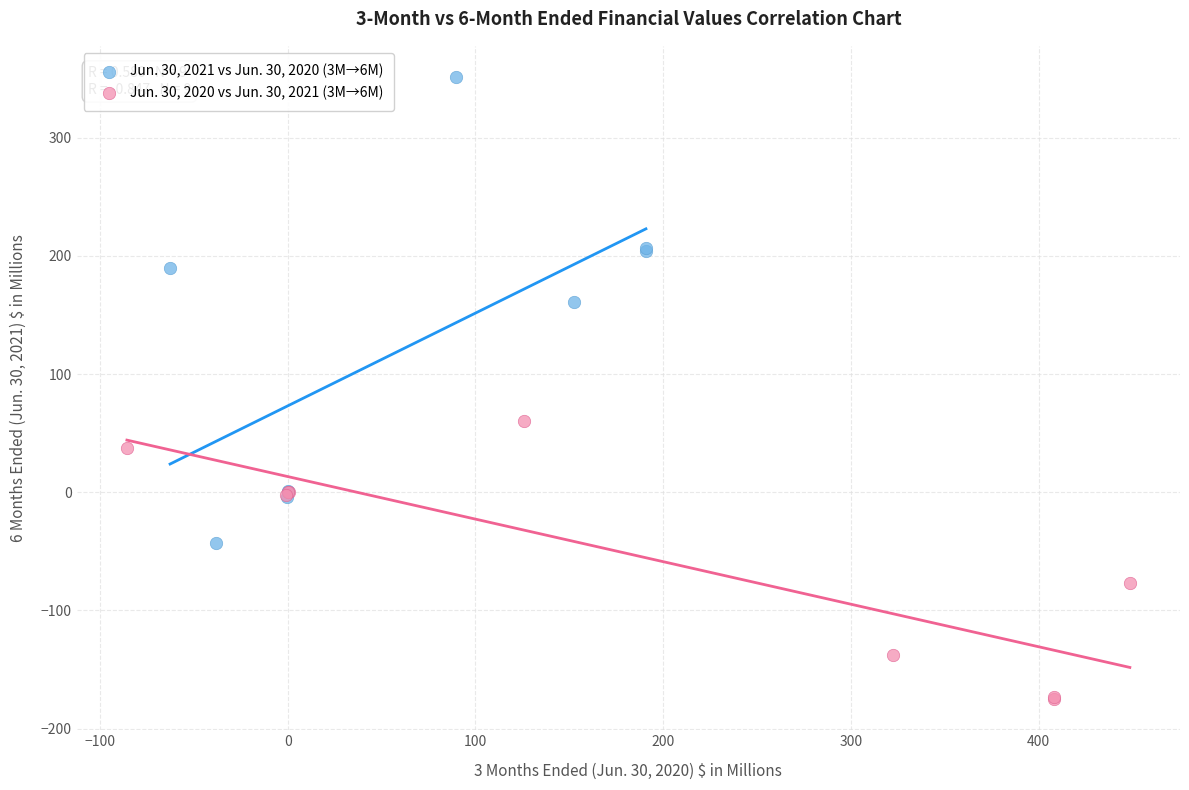

Which series contains the highest Y value?

Jun. 30, 2021 vs Jun. 30, 2020 (3M→6M)